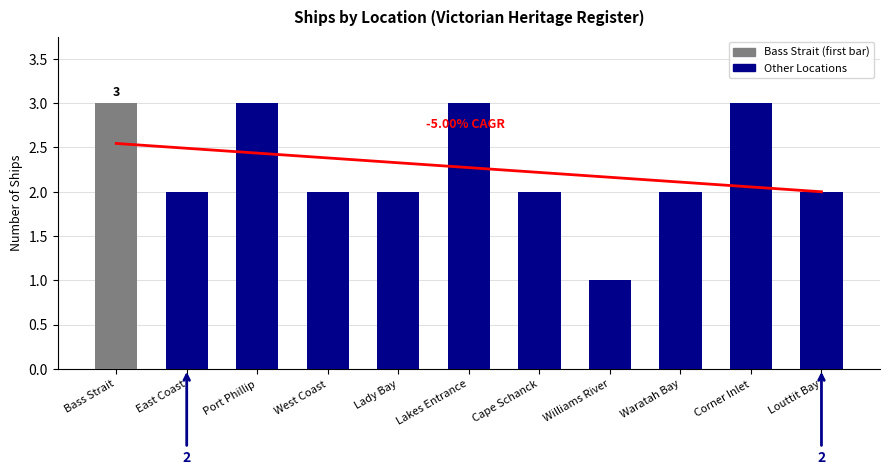

Reading left to right, extract all data points from this chart.

3	2	3	2	2	3	2	1	2	3	2